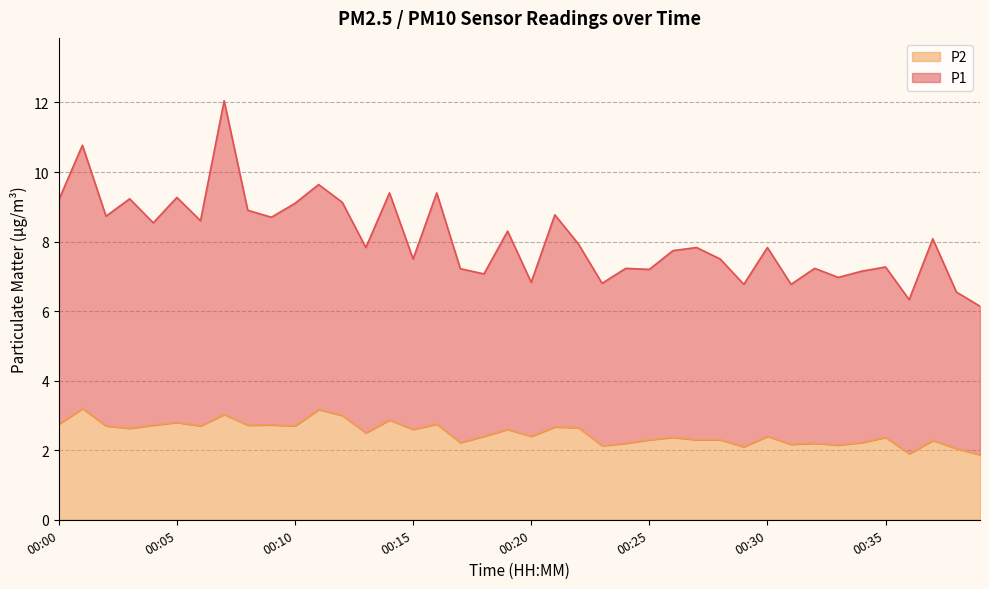

What is the value of the P1 point at the 14th from the left?

7.8